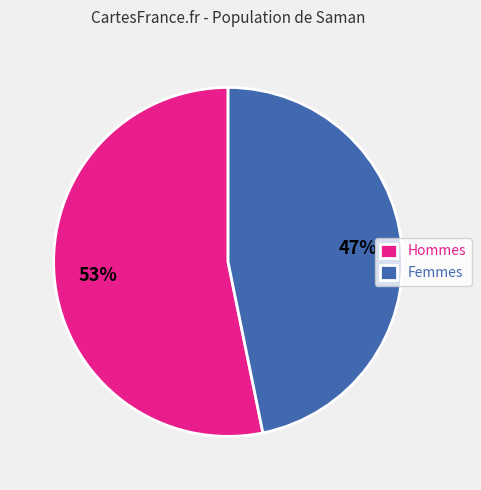

What is the smallest slice in the pie chart?

Femmes